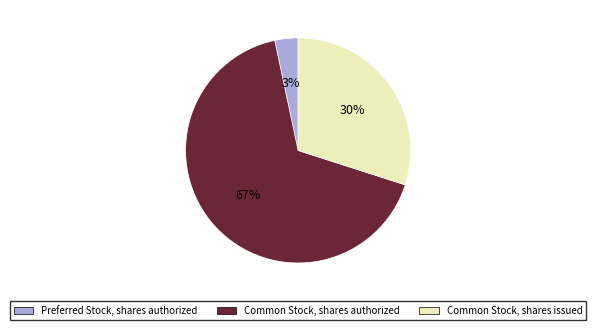

Combined, do Common Stock, shares authorized and Preferred Stock, shares authorized account for over 50%?

Yes